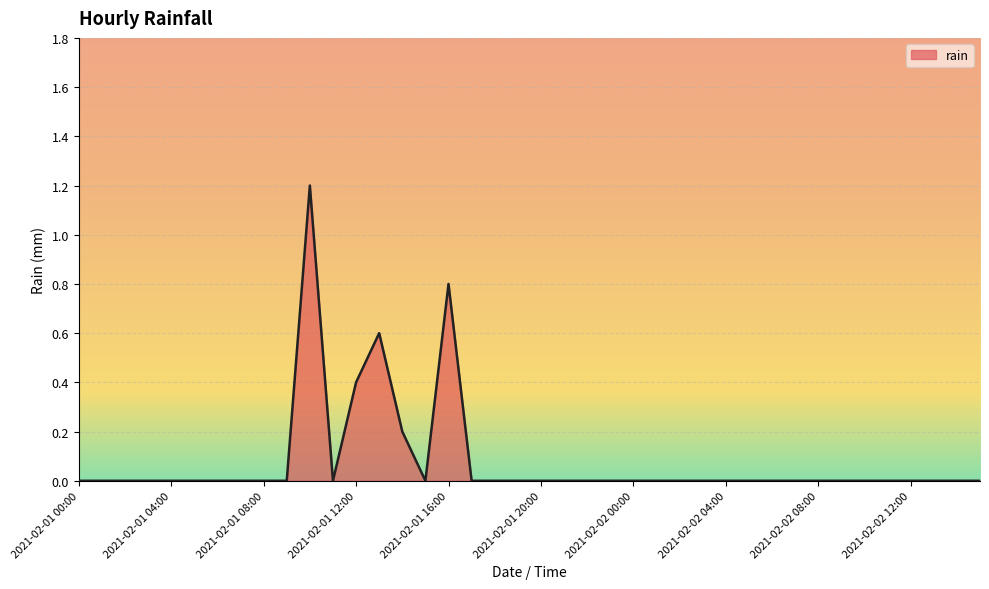

How many distinct data groups are displayed?

1